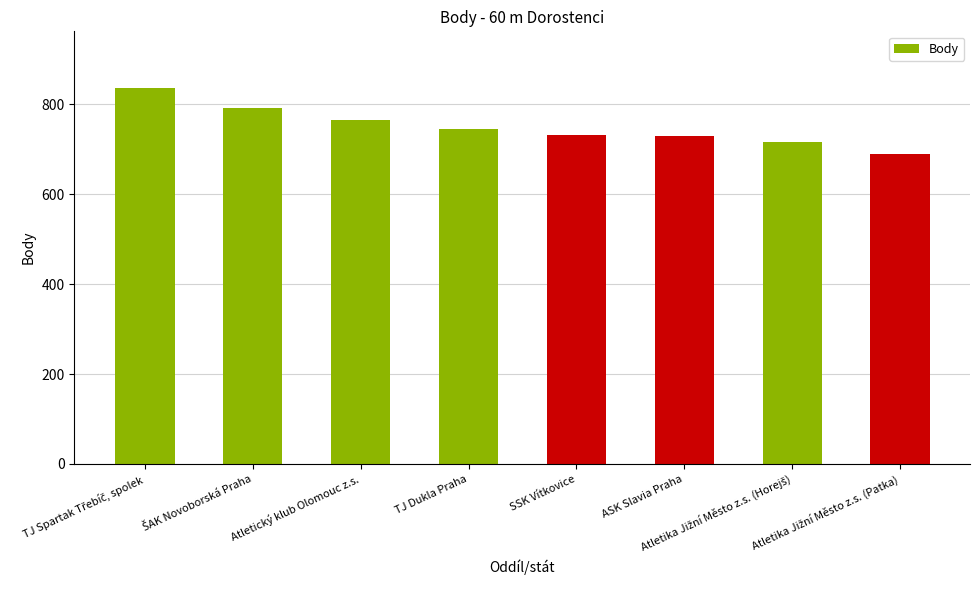

What is the label of the 4th bar from the right?

SSK Vítkovice